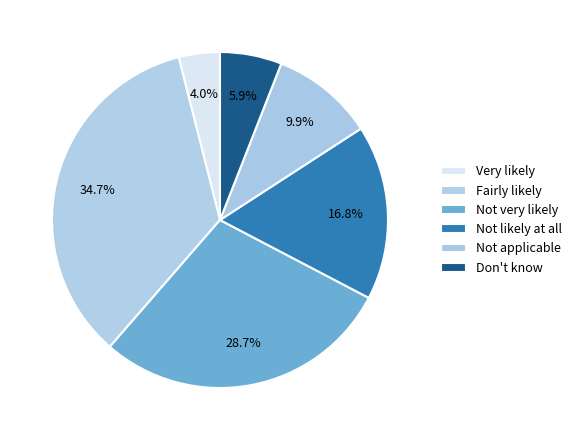

How many slices are in this pie chart?

6